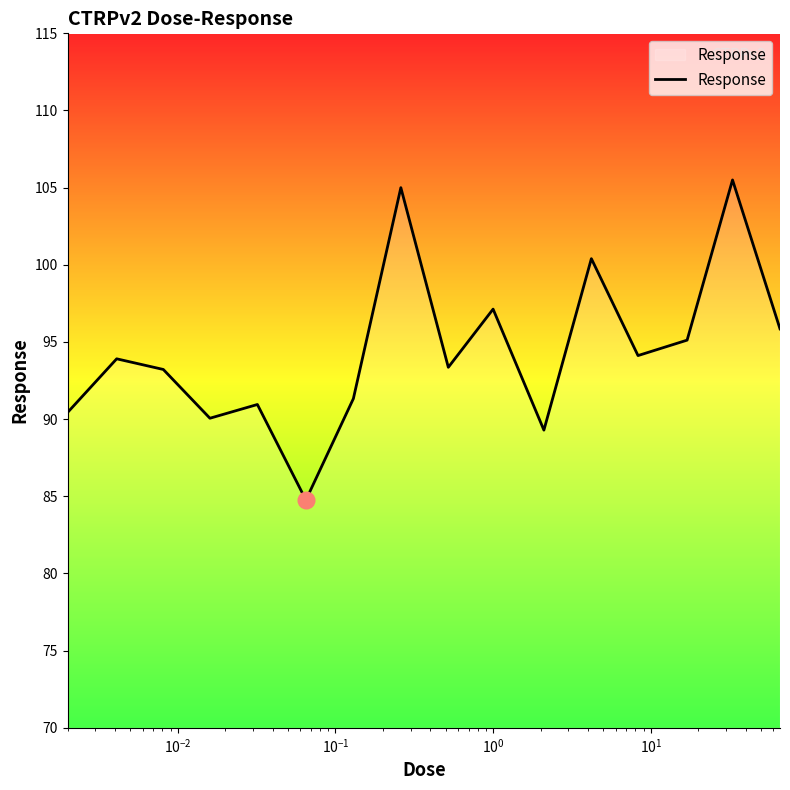

What is the maximum value shown in the chart?

105.5